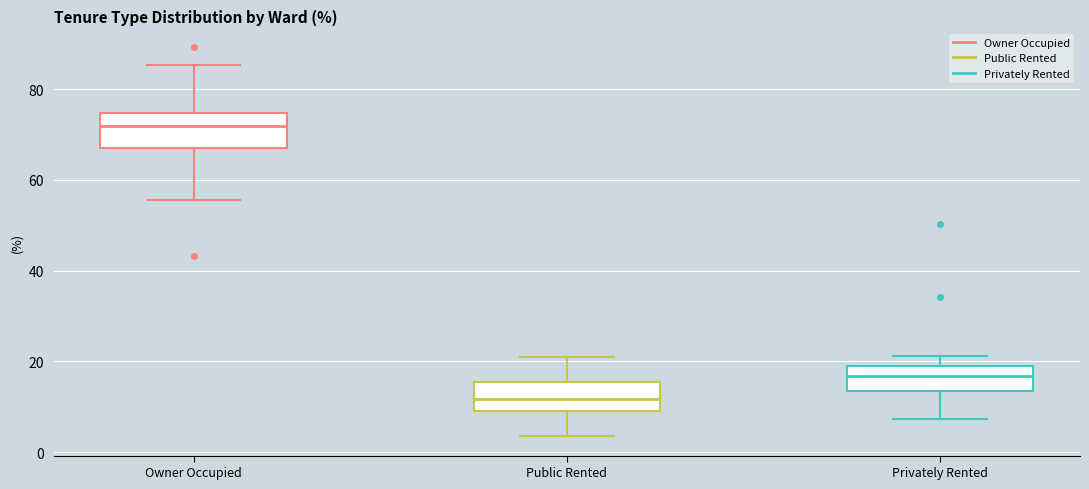

Which box's median line is the highest?

Owner Occupied